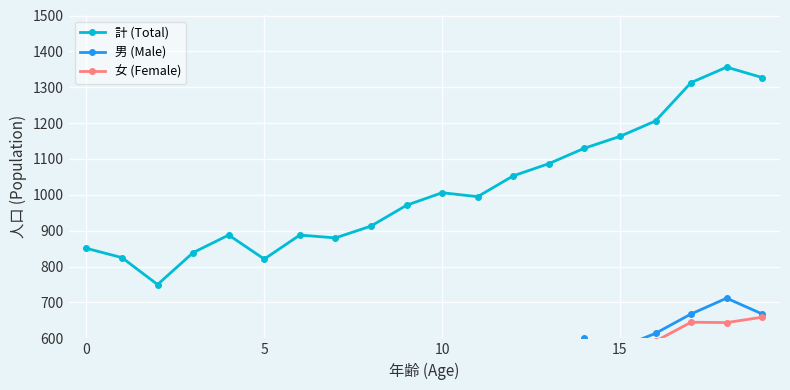

Where is 計 (Total) nearest to the value 1053?

12